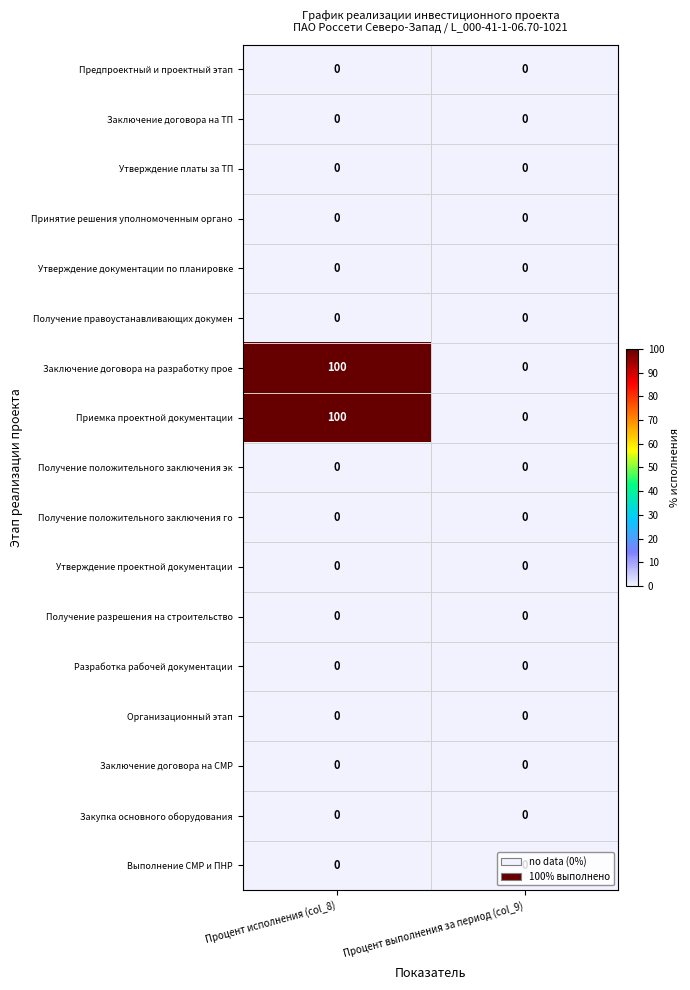

What is the total value across all series at Процент исполнения (col_8)?

200